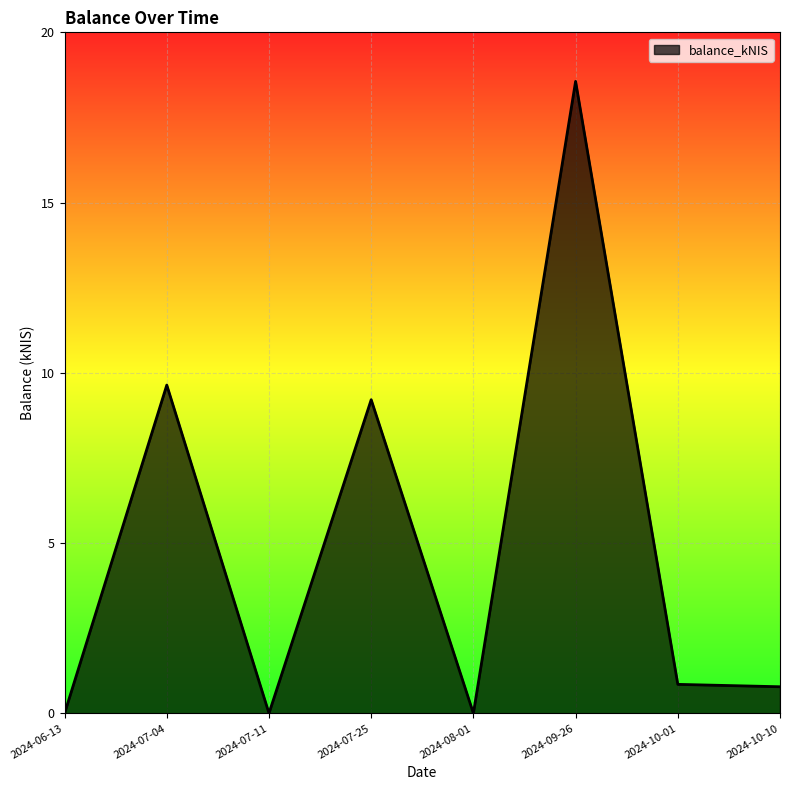

Which has a higher value, 2024-07-25 or 2024-10-10?

2024-07-25